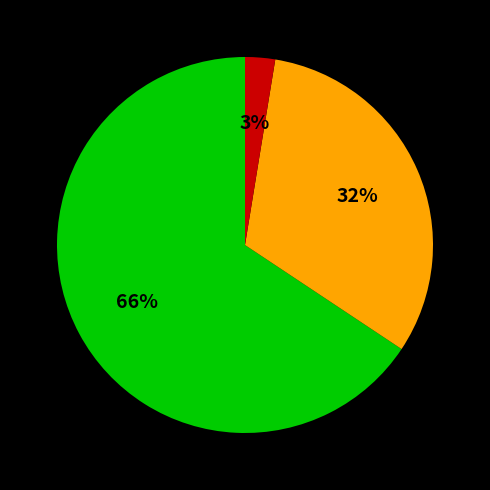

Is there any slice that represents more than half of the pie?

Yes